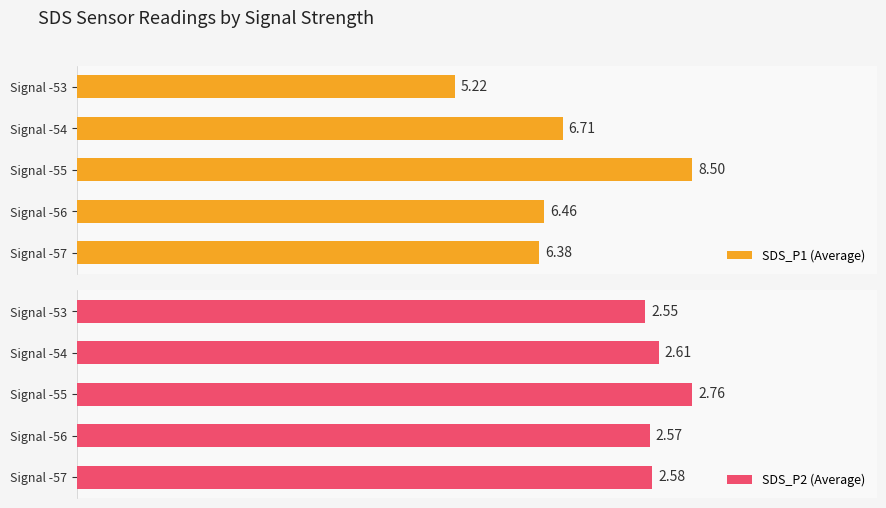

Which series has the largest range (max minus min)?

SDS_P1 (Average)